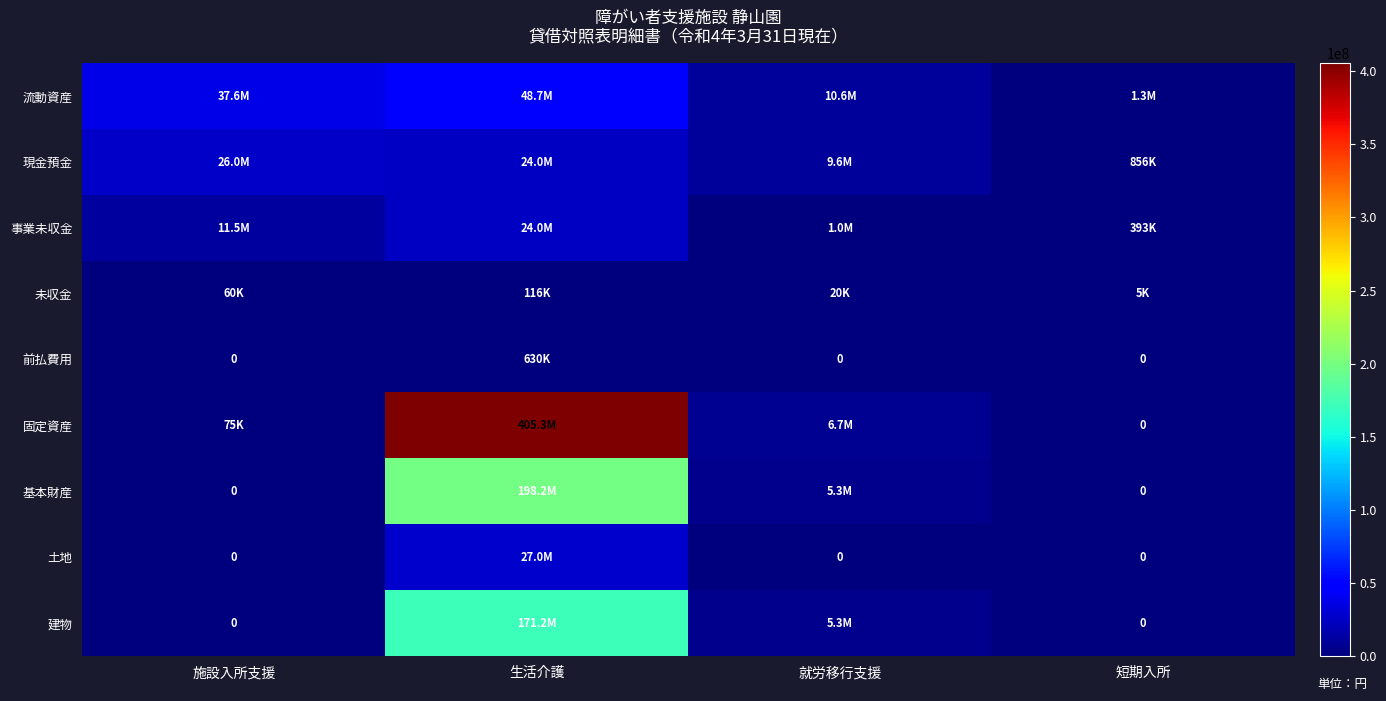

What is the difference between the highest and lowest values at 就労移行支援?

10633867